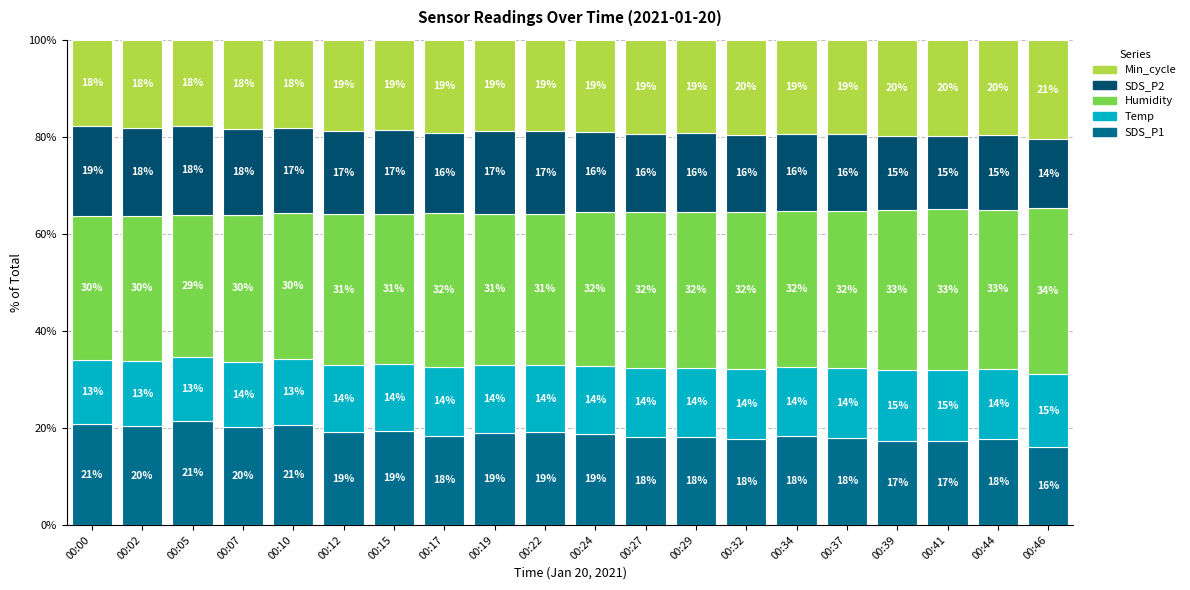

Which category has the lowest value in the SDS_P1 series?

00:46